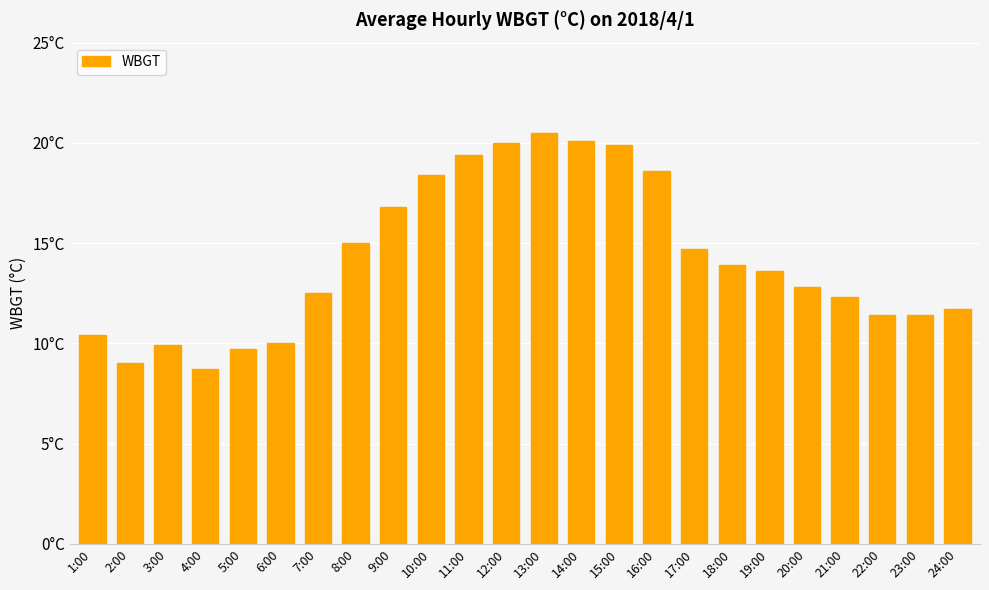

Rank the categories by value from highest to lowest.

13:00, 14:00, 12:00, 15:00, 11:00, 16:00, 10:00, 9:00, 8:00, 17:00, 18:00, 19:00, 20:00, 7:00, 21:00, 24:00, 22:00, 23:00, 1:00, 6:00, 3:00, 5:00, 2:00, 4:00